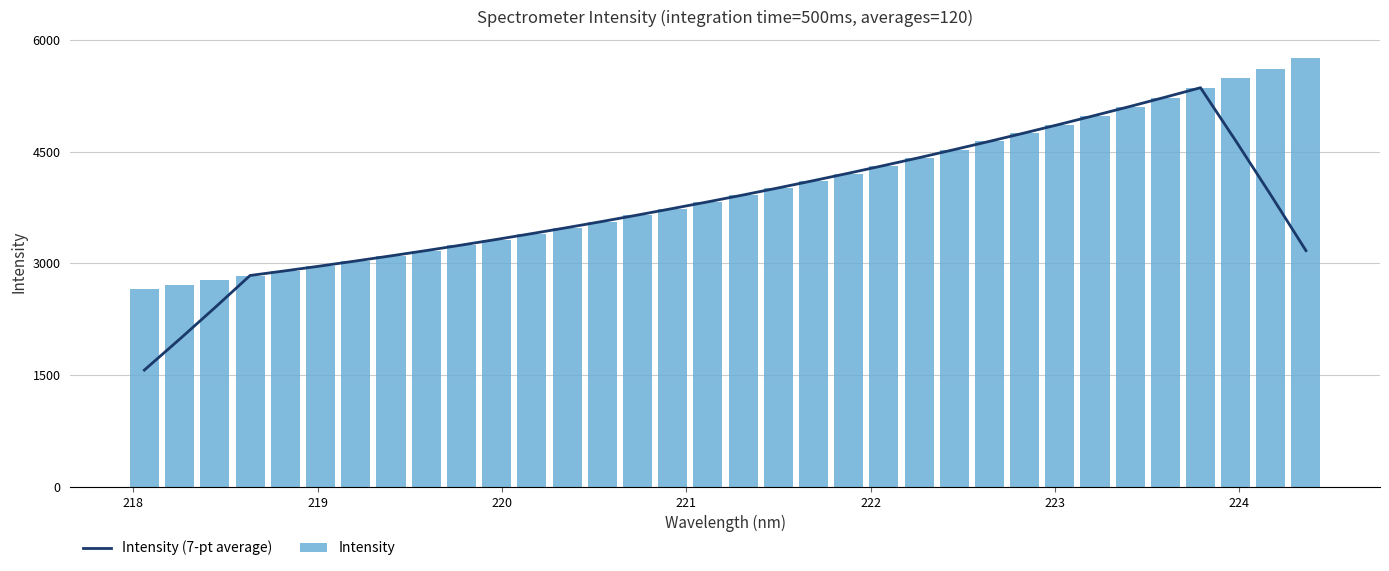

Which series has the widest spread of values?

Intensity (7-pt average)